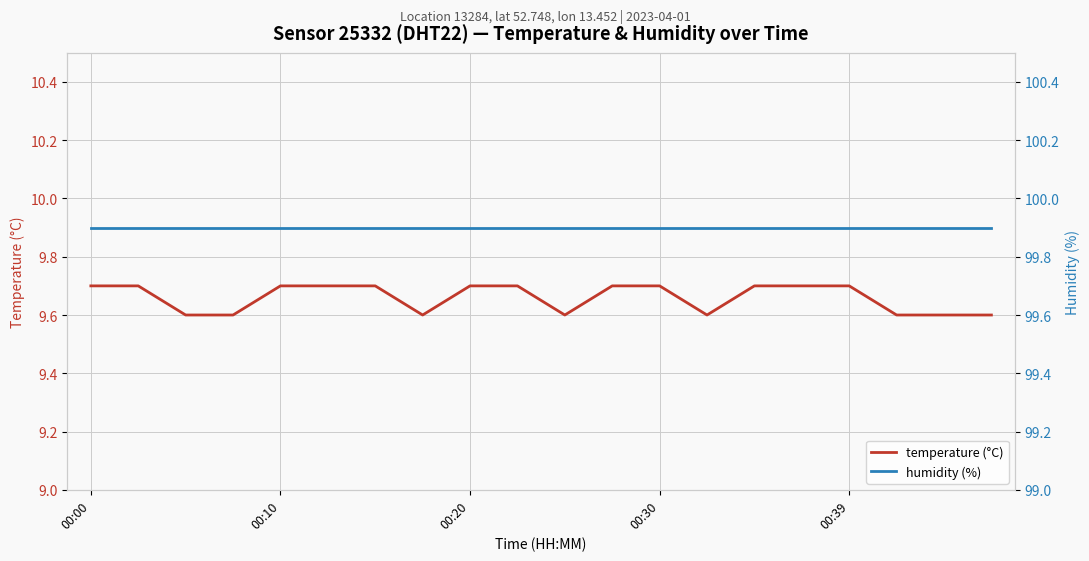

What is the greatest value displayed?

99.9